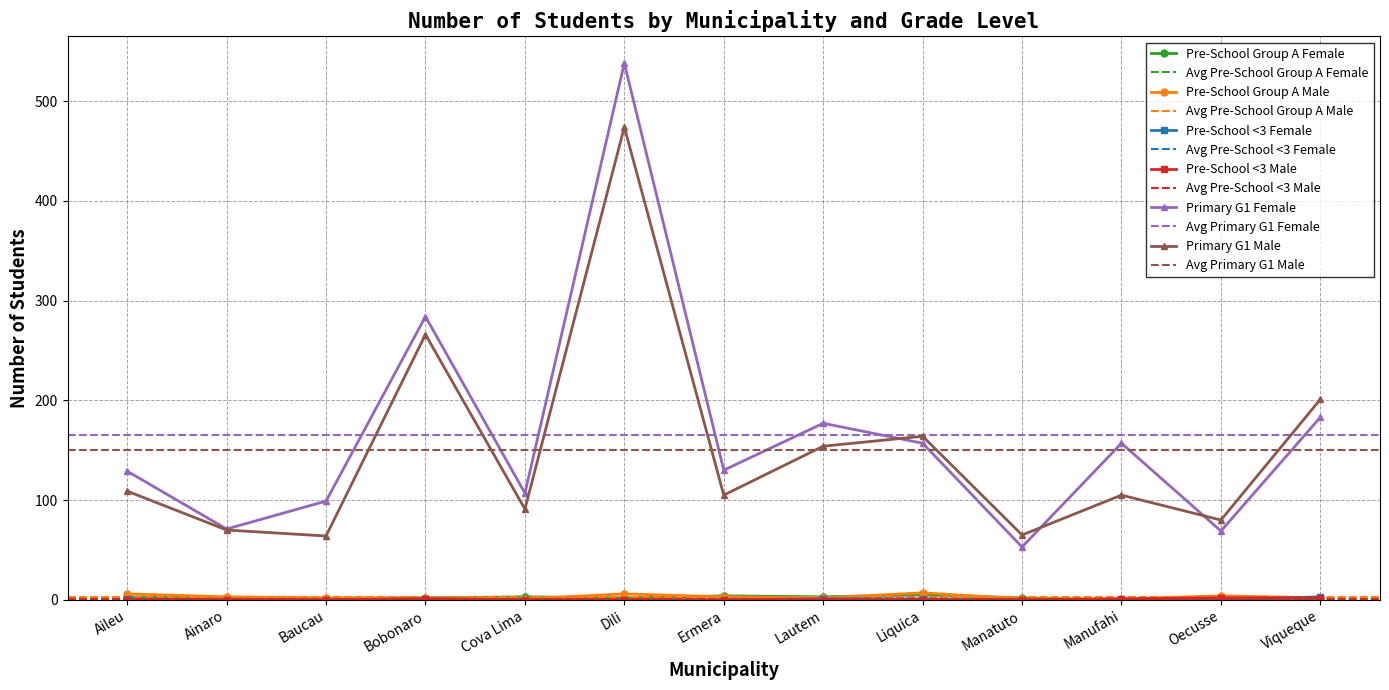

True or false: Primary G1 Female has a value of 177 at Lautem.

True